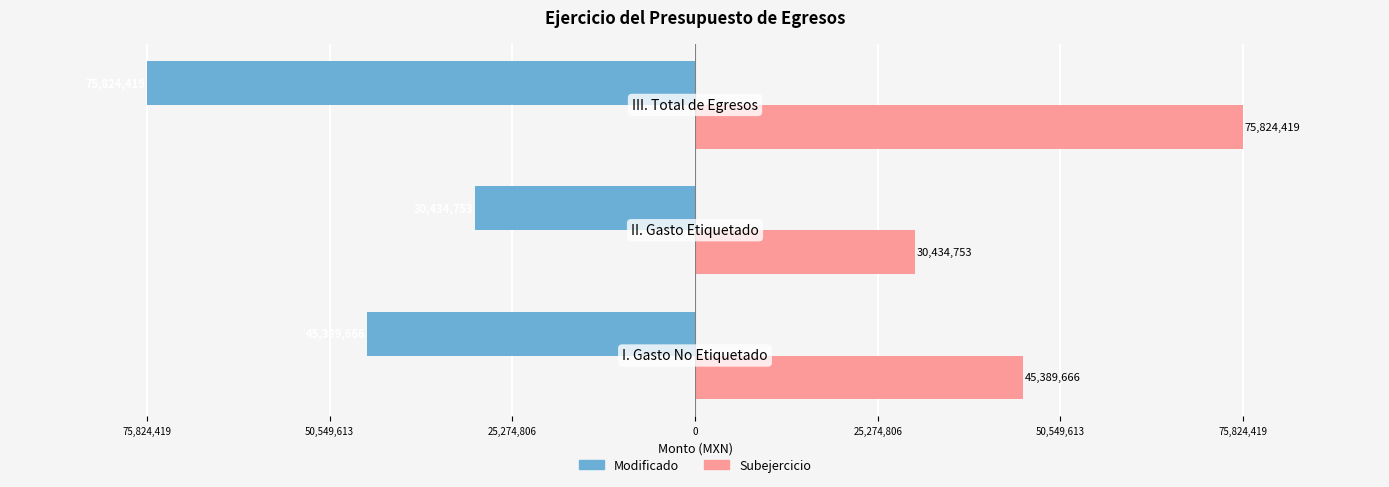

What are all the series names shown in the legend?

Modificado, Subejercicio